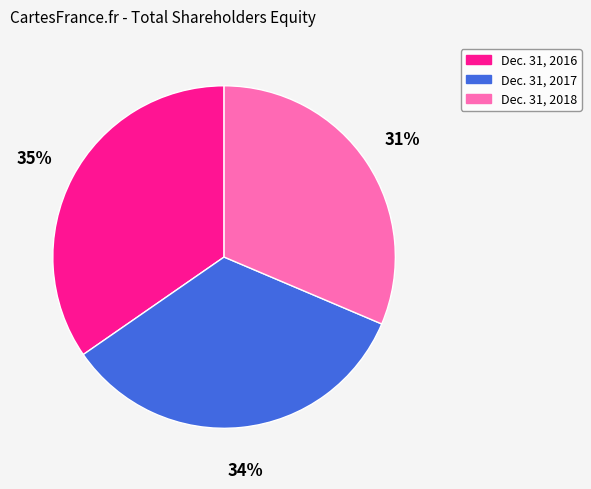

Which has a higher value, Dec. 31, 2017 or Dec. 31, 2018?

Dec. 31, 2017